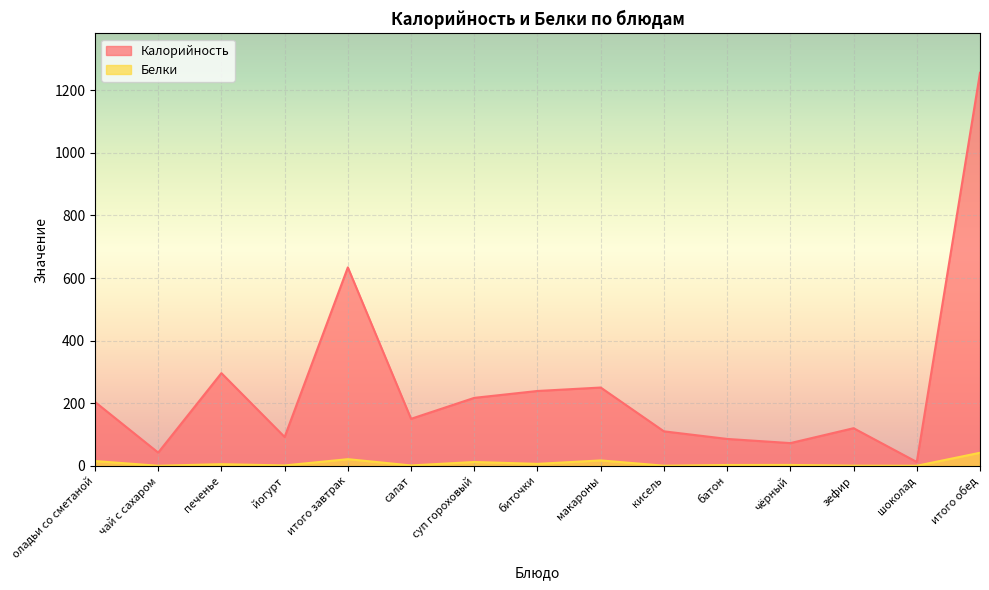

True or false: Белки has a value of 1.9 at биточки.

False